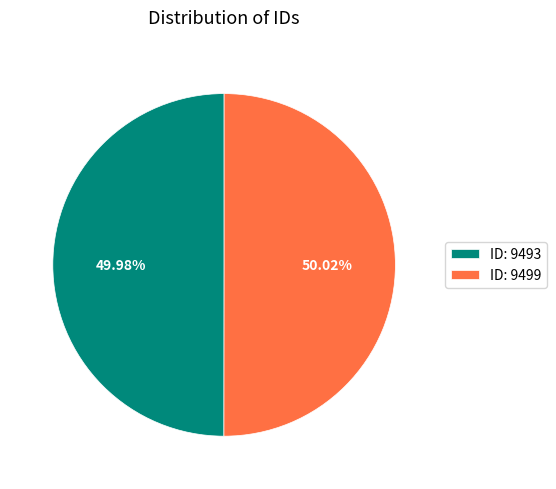

What is the ratio of the value at ID: 9493 to the value at ID: 9499?

1.0